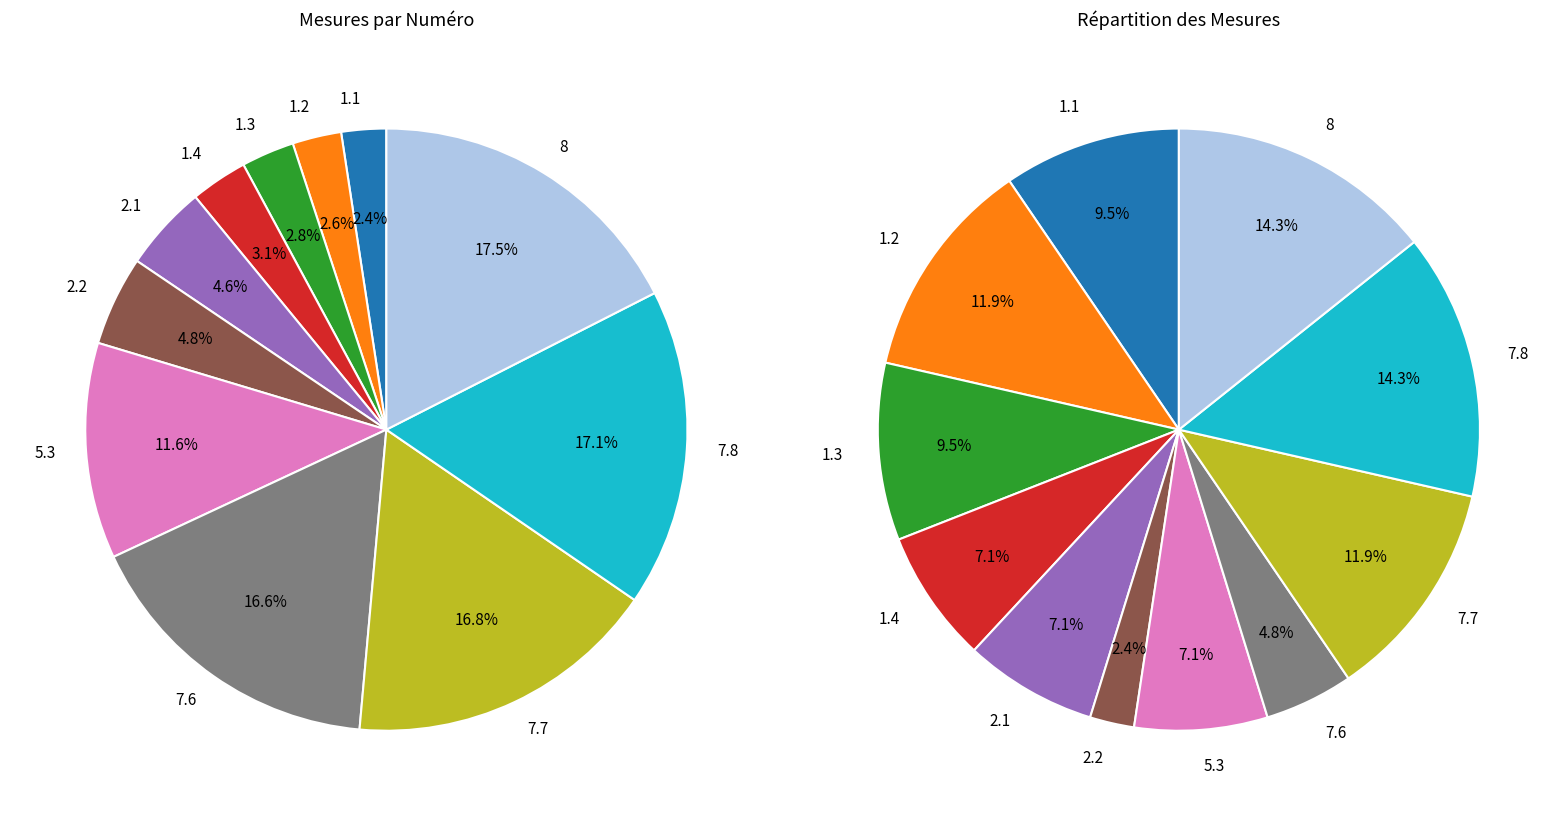

What is the ratio of the value at 7.6 to the value at 2.2?

3.5